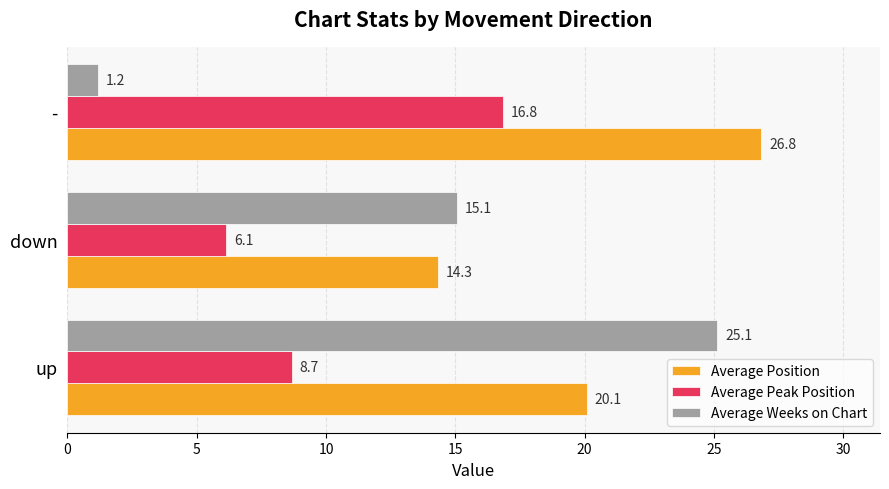

Where is Average Weeks on Chart nearest to the value 13?

down